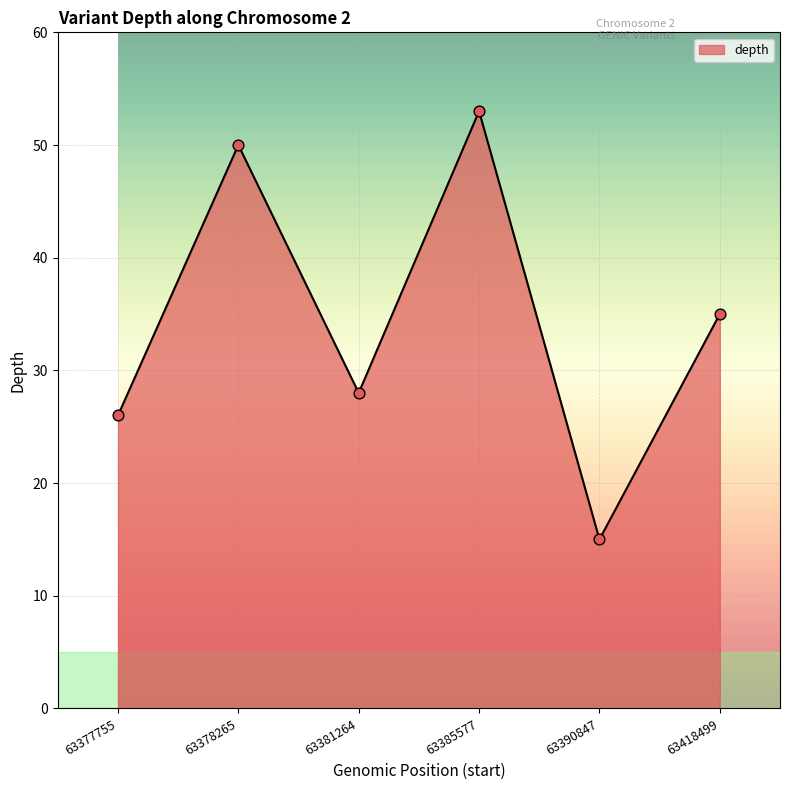

Between 63418499 and 63381264, which is larger?

63418499